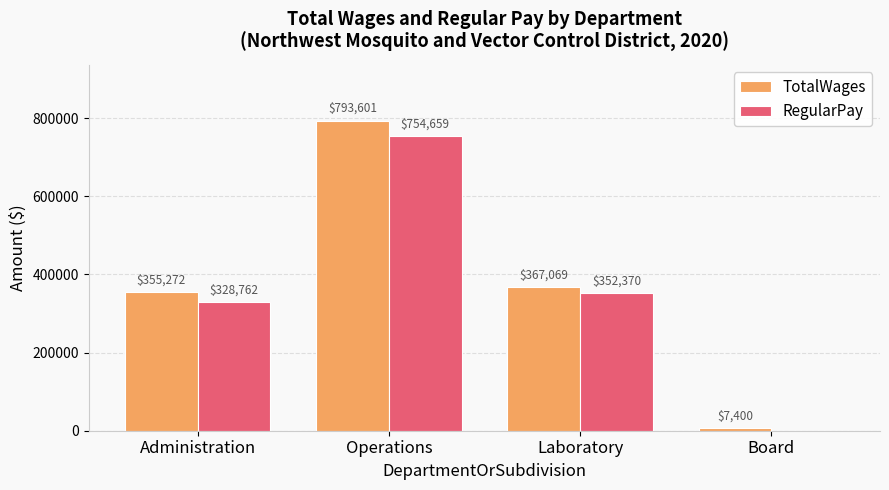

Read the RegularPay value at Operations.

754659